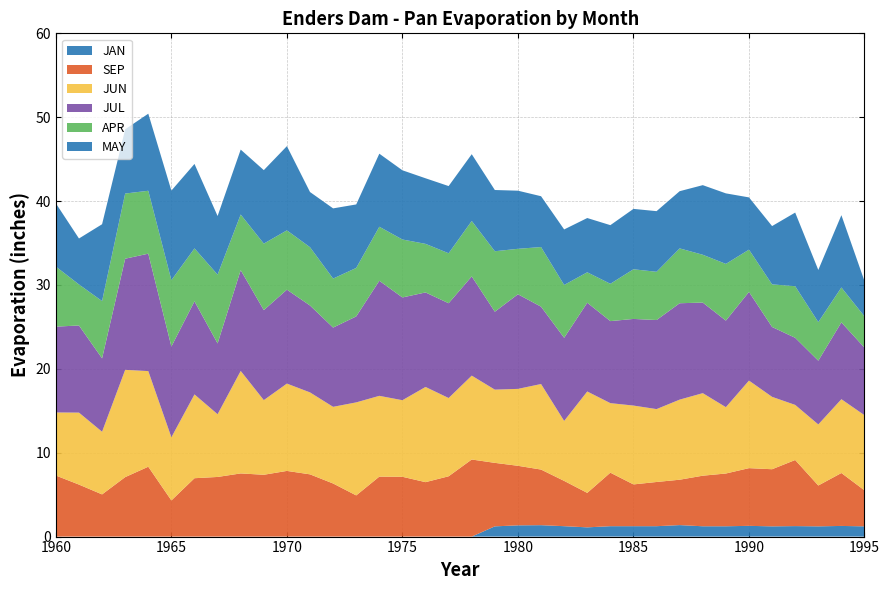

Reading left to right, what are all the values shown in this chart?

JAN: 1960=0.0	1961=0.0	1962=0.0	1963=0.0	1964=0.0	1965=0.0	1966=0.0	1967=0.0	1968=0.0	1969=0.0	1970=0.0	1971=0.0	1972=0.0	1973=0.0	1974=0.0	1975=0.0	1976=0.0	1977=0.0	1978=0.0	1979=1.2	1980=1.3	1981=1.4	1982=1.2	1983=1.1	1984=1.2	1985=1.2	1986=1.2	1987=1.4	1988=1.2	1989=1.2	1990=1.3	1991=1.2	1992=1.2	1993=1.2	1994=1.3	1995=1.2
SEP: 1960=7.3	1961=6.2	1962=5.0	1963=7.1	1964=8.3	1965=4.3	1966=7.0	1967=7.1	1968=7.5	1969=7.4	1970=7.8	1971=7.4	1972=6.3	1973=4.9	1974=7.2	1975=7.1	1976=6.5	1977=7.2	1978=9.2	1979=7.6	1980=7.1	1981=6.6	1982=5.4	1983=4.1	1984=6.4	1985=5.0	1986=5.3	1987=5.4	1988=6.0	1989=6.3	1990=6.9	1991=6.8	1992=7.9	1993=4.9	1994=6.3	1995=4.3
JUN: 1960=7.5	1961=8.6	1962=7.5	1963=12.8	1964=11.4	1965=7.5	1966=10.0	1967=7.5	1968=12.2	1969=8.9	1970=10.4	1971=9.8	1972=9.1	1973=11.1	1974=9.6	1975=9.1	1976=11.3	1977=9.3	1978=10.0	1979=8.7	1980=9.2	1981=10.2	1982=7.2	1983=12.1	1984=8.3	1985=9.4	1986=8.7	1987=9.6	1988=9.8	1989=7.9	1990=10.4	1991=8.6	1992=6.6	1993=7.3	1994=8.8	1995=9.0
JUL: 1960=10.2	1961=10.4	1962=8.8	1963=13.2	1964=14.0	1965=10.8	1966=11.1	1967=8.4	1968=12.0	1969=10.7	1970=11.2	1971=10.4	1972=9.4	1973=10.2	1974=13.7	1975=12.2	1976=11.3	1977=11.3	1978=11.8	1979=9.3	1980=11.3	1981=9.2	1982=9.9	1983=10.6	1984=9.8	1985=10.3	1986=10.6	1987=11.5	1988=10.8	1989=10.3	1990=10.6	1991=8.3	1992=8.0	1993=7.6	1994=9.2	1995=8.1
APR: 1960=7.2	1961=4.9	1962=6.8	1963=7.8	1964=7.5	1965=7.9	1966=6.3	1967=8.2	1968=6.6	1969=7.9	1970=7.1	1971=7.0	1972=5.8	1973=5.8	1974=6.4	1975=6.9	1976=5.8	1977=6.0	1978=6.6	1979=7.2	1980=5.4	1981=7.1	1982=6.3	1983=3.6	1984=4.5	1985=5.9	1986=5.8	1987=6.5	1988=5.7	1989=6.8	1990=5.0	1991=5.1	1992=6.2	1993=4.6	1994=4.2	1995=3.7
MAY: 1960=7.5	1961=5.5	1962=9.2	1963=7.7	1964=9.2	1965=10.7	1966=10.1	1967=7.0	1968=7.7	1969=8.8	1970=10.0	1971=6.6	1972=8.4	1973=7.6	1974=8.7	1975=8.2	1976=7.8	1977=8.0	1978=8.0	1979=7.3	1980=6.9	1981=6.1	1982=6.6	1983=6.5	1984=7.0	1985=7.2	1986=7.2	1987=6.8	1988=8.3	1989=8.4	1990=6.2	1991=7.0	1992=8.8	1993=6.2	1994=8.6	1995=4.2